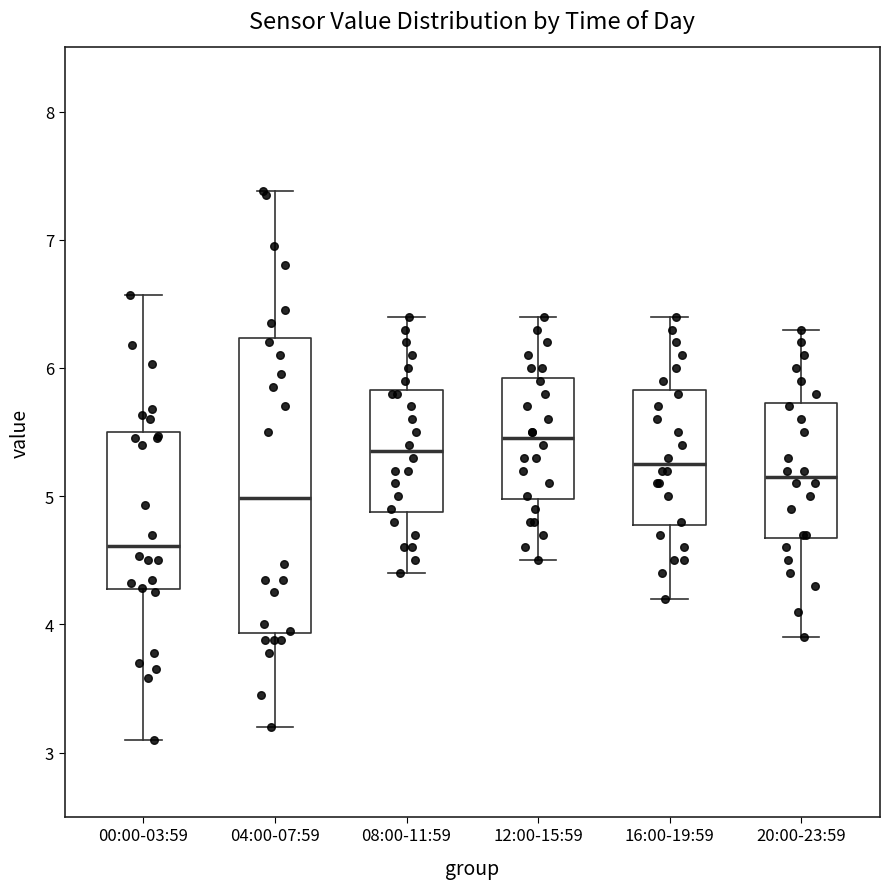

Reading left to right, transcribe this box plot: for each box, give where its median line is, the range the box spans, and where its two whiskers end, as read against the y-axis. The values are not printed on the chart, so give them approximately, as read against the axis.

00:00-03:59: median 4.6, box 4.3 to 5.5, whiskers 3.1 to 6.6
04:00-07:59: median 5.0, box 3.9 to 6.2, whiskers 3.2 to 7.4
08:00-11:59: median 5.4, box 4.9 to 5.8, whiskers 4.4 to 6.4
12:00-15:59: median 5.5, box 5.0 to 5.9, whiskers 4.5 to 6.4
16:00-19:59: median 5.3, box 4.8 to 5.8, whiskers 4.2 to 6.4
20:00-23:59: median 5.2, box 4.7 to 5.7, whiskers 3.9 to 6.3